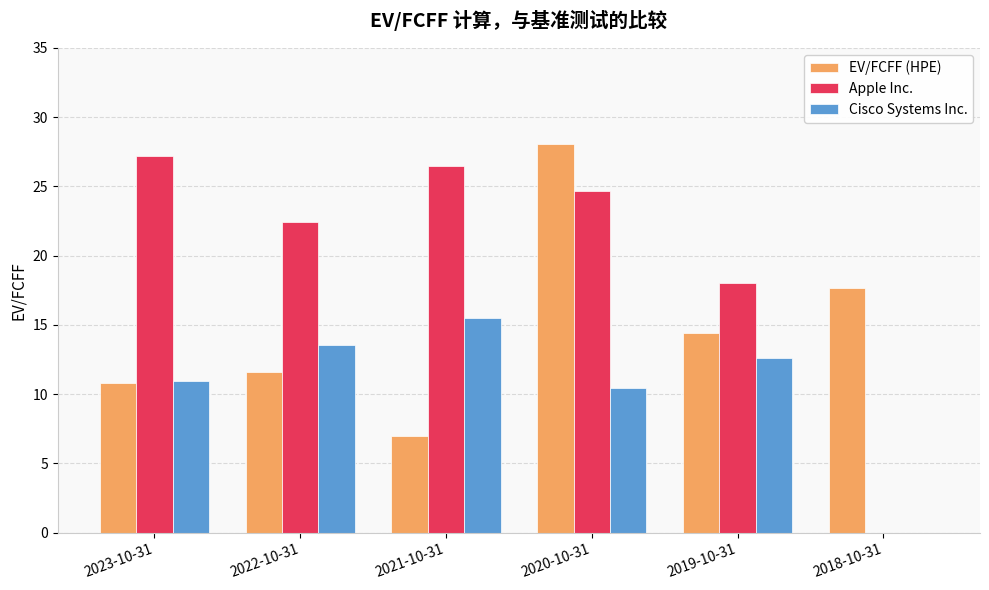

The Apple Inc. series shows 5.6 at 2022-10-31. True or false?

False